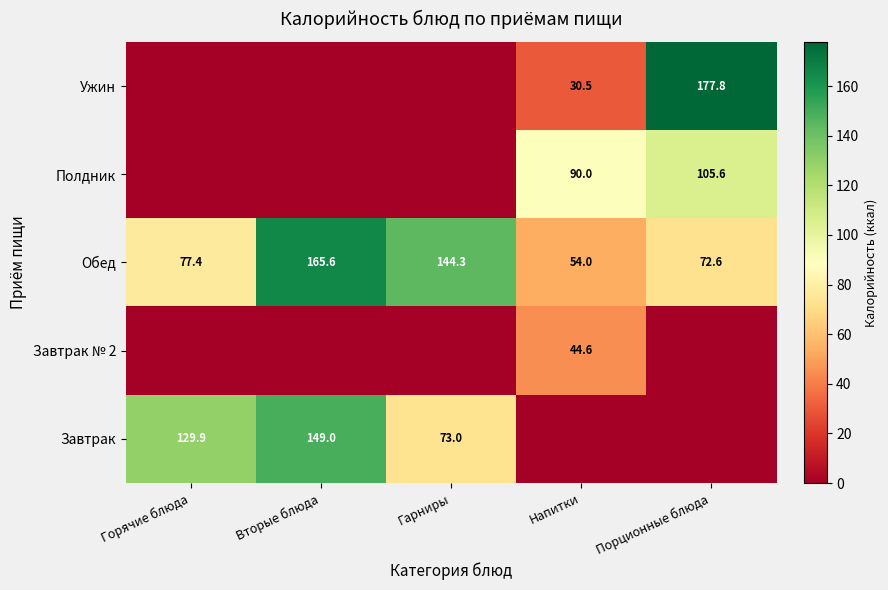

Rank the categories by Обед value from highest to lowest.

Вторые блюда, Гарниры, Горячие блюда, Порционные блюда, Напитки